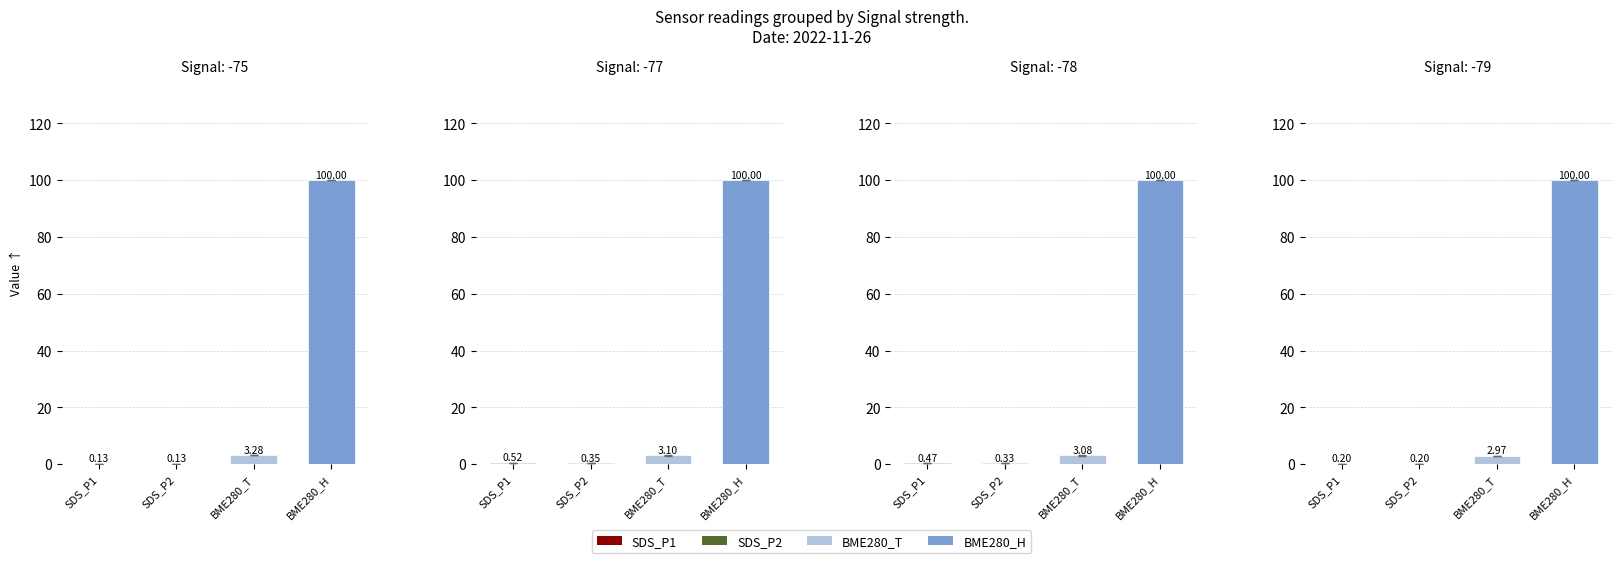

Is it true that SDS_P2 equals 0.5 at 01:17?

False